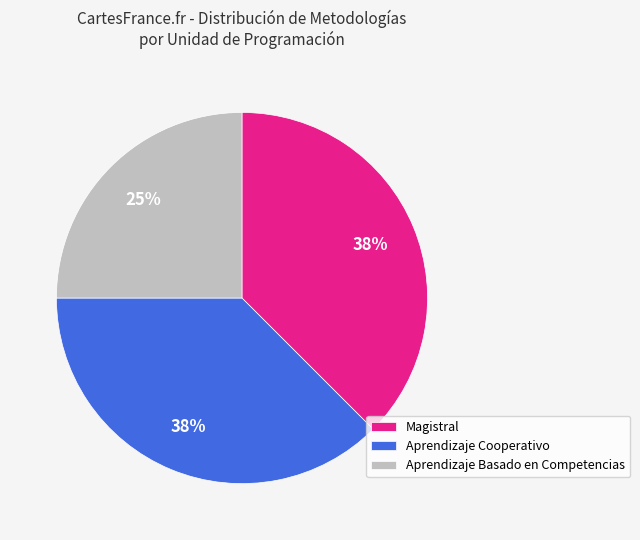

Approximately how many times larger is the value at Aprendizaje Basado en Competencias compared to Aprendizaje Cooperativo?

0.7